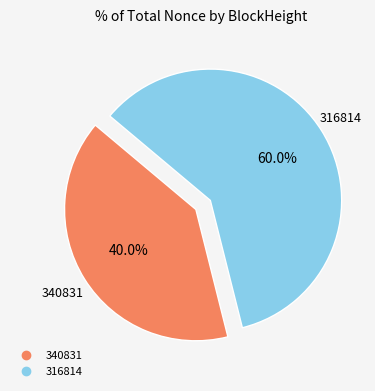

How many slices are in this pie chart?

2